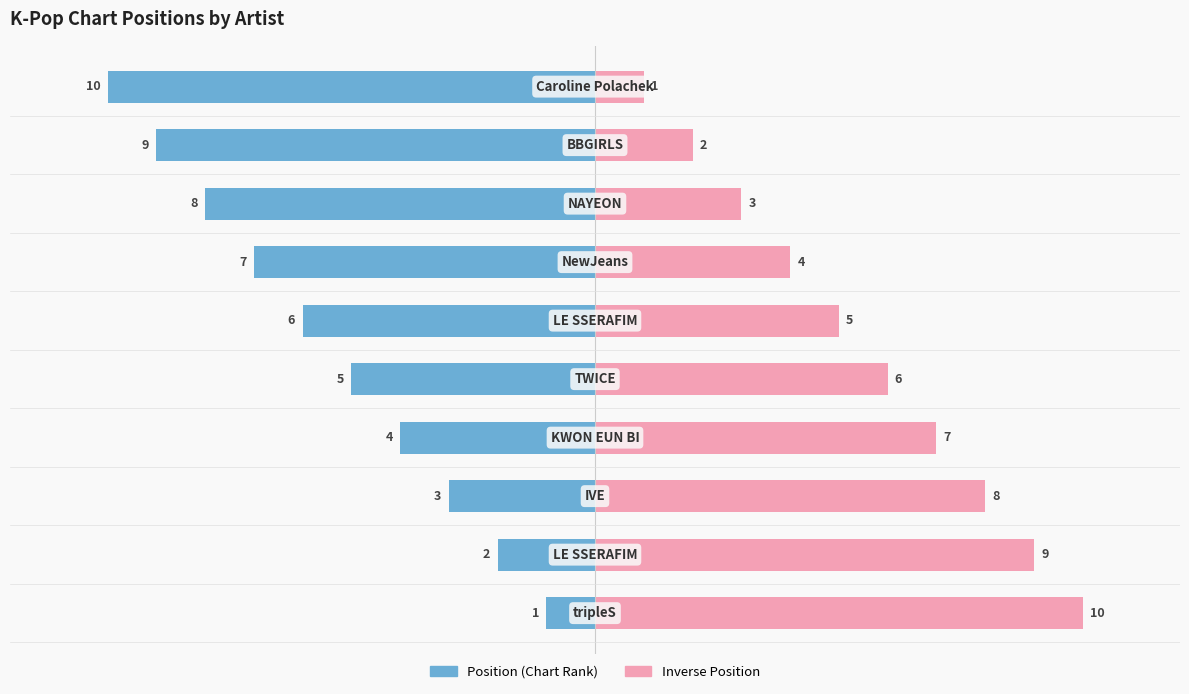

What is the value of the Position bar at the 2nd from the left?

-2